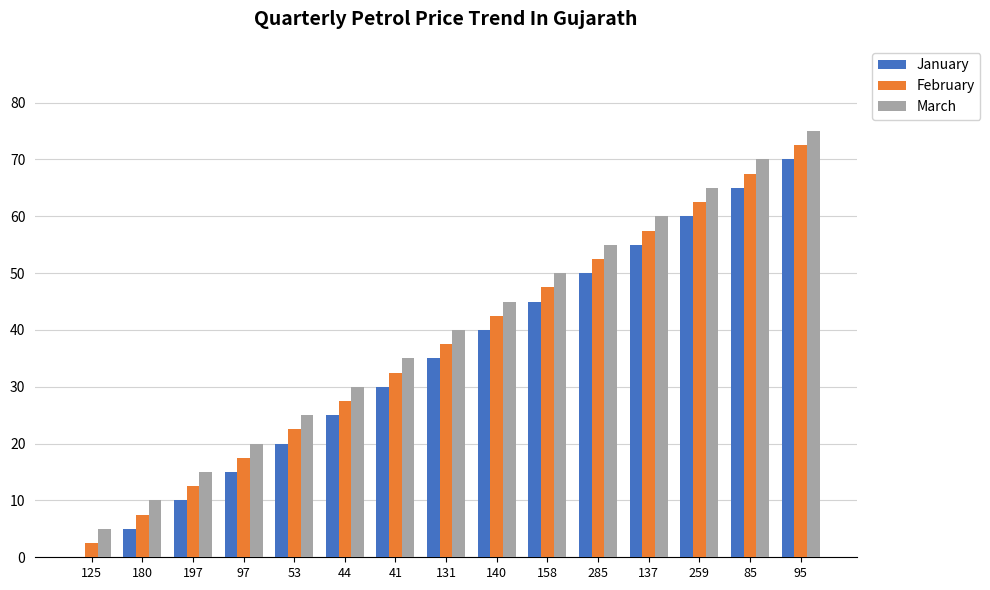

What is the average value of the February series?

37.5